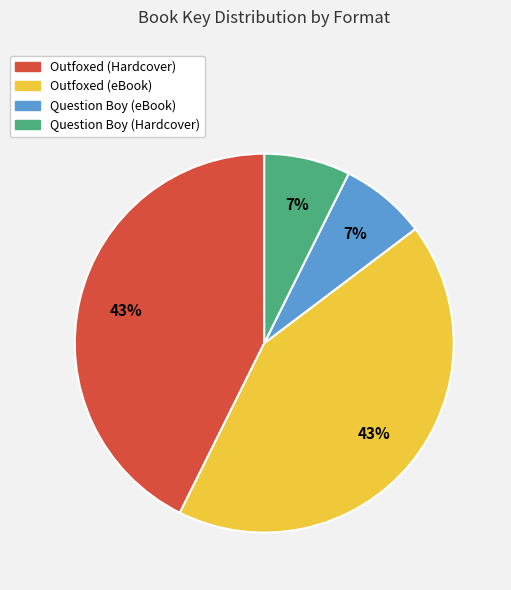

To the nearest percent, what percentage of the pie is Outfoxed (Hardcover)?

43%